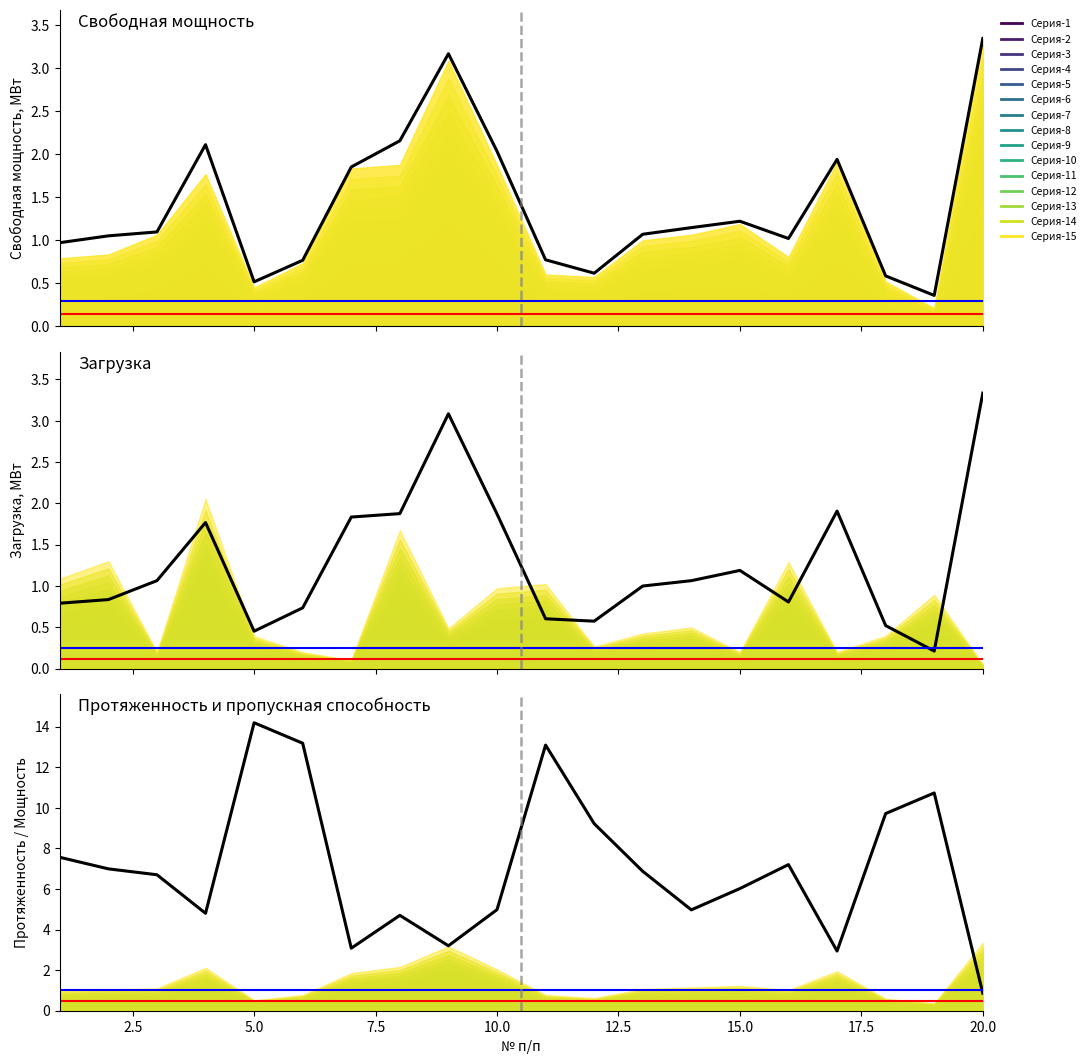

What is the value of the Свободная мощность, МВт point at the 3rd from the left?

1.1